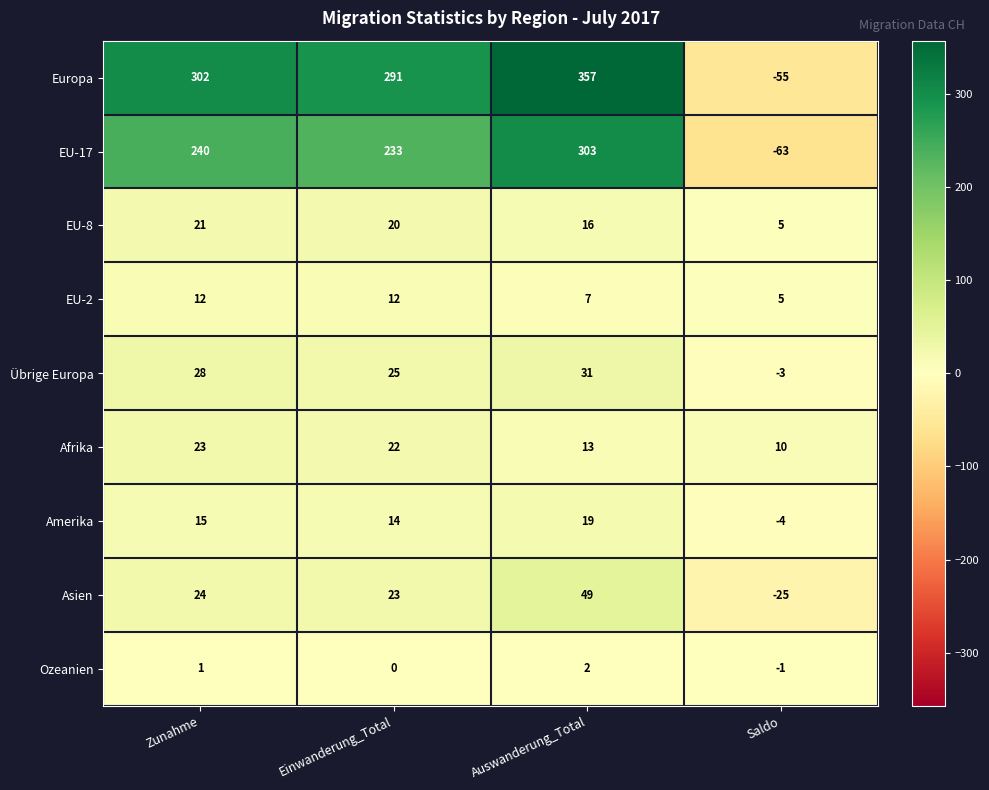

Which category has the highest value across all series?

Auswanderung_Total